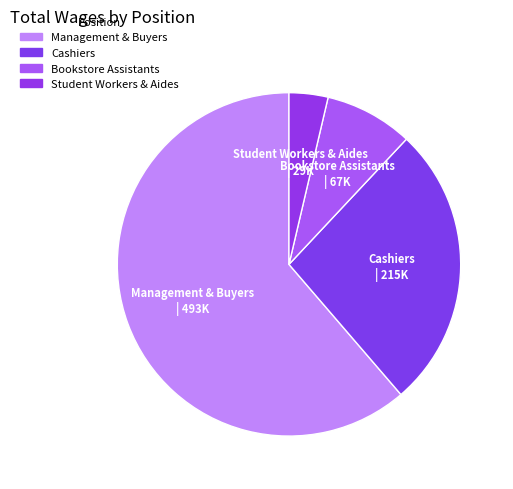

How many segments does this pie chart have?

4